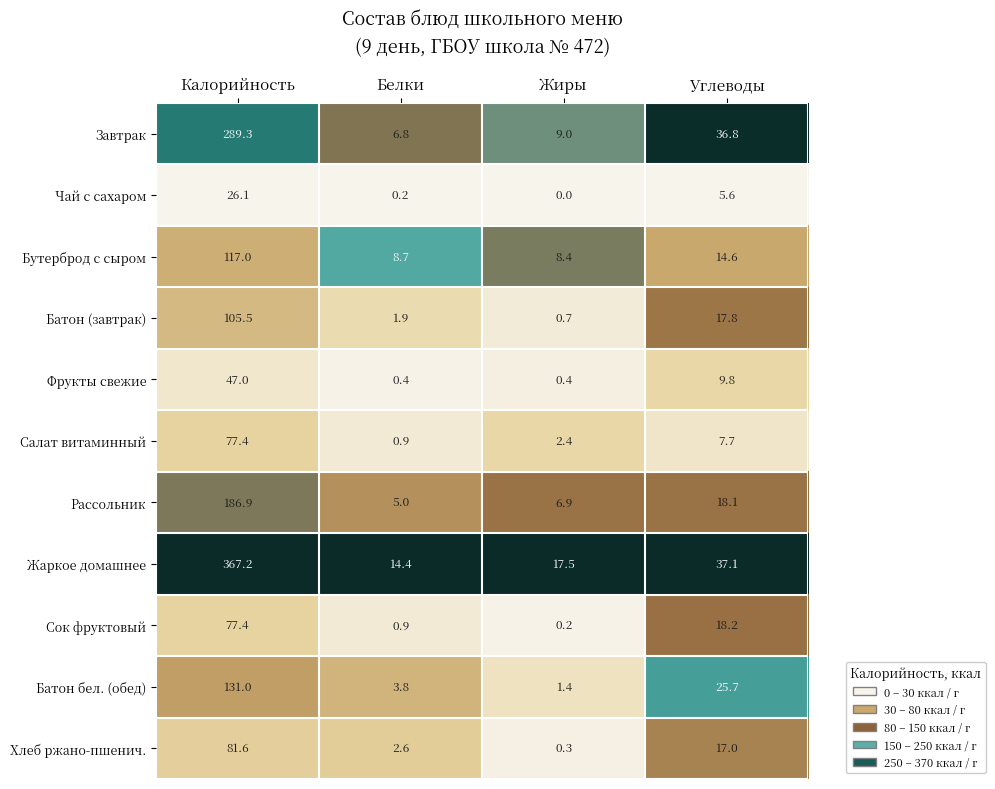

How many series are shown in this chart?

11